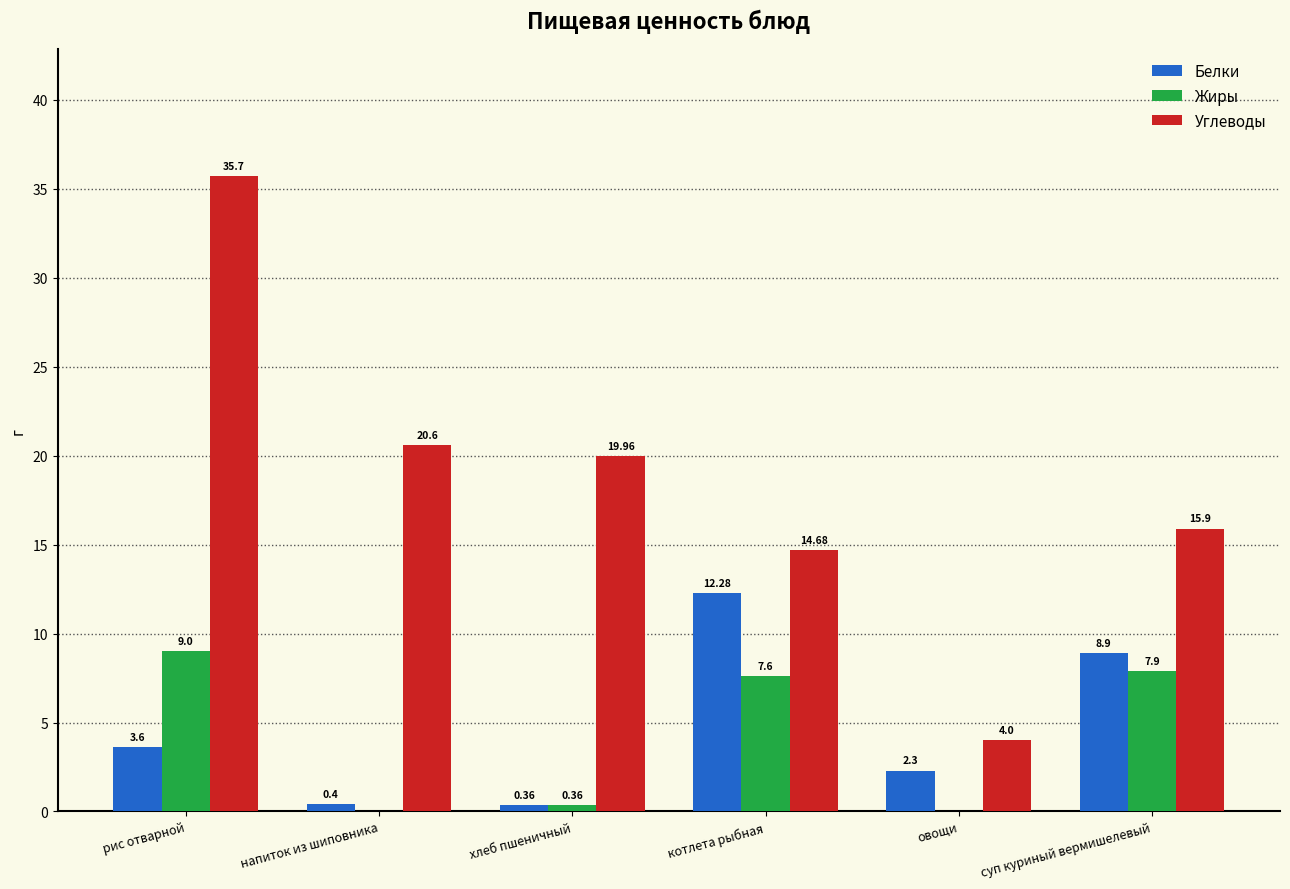

Reading right to left, list all the values displayed in this chart.

Белки: 8.9	2.3	12.3	0.4	0.4	3.6
Жиры: 7.9	0.0	7.6	0.4	0.0	9.0
Углеводы: 15.9	4.0	14.7	20.0	20.6	35.7